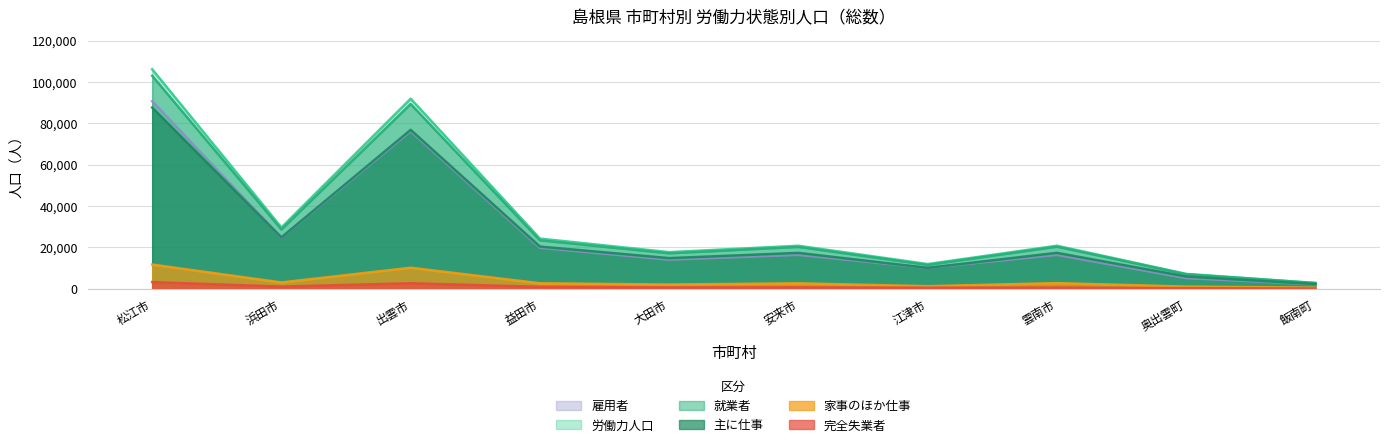

Rank the series by their maximum value, from lowest to highest.

完全失業者, 家事のほか仕事, 主に仕事, 雇用者, 就業者, 労働力人口